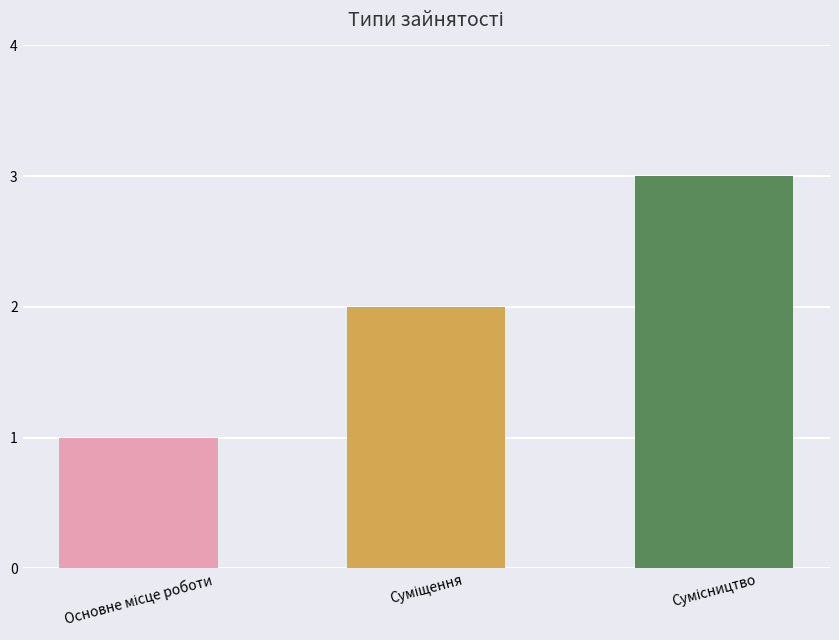

What is the value of the 1st bar from the left?

1